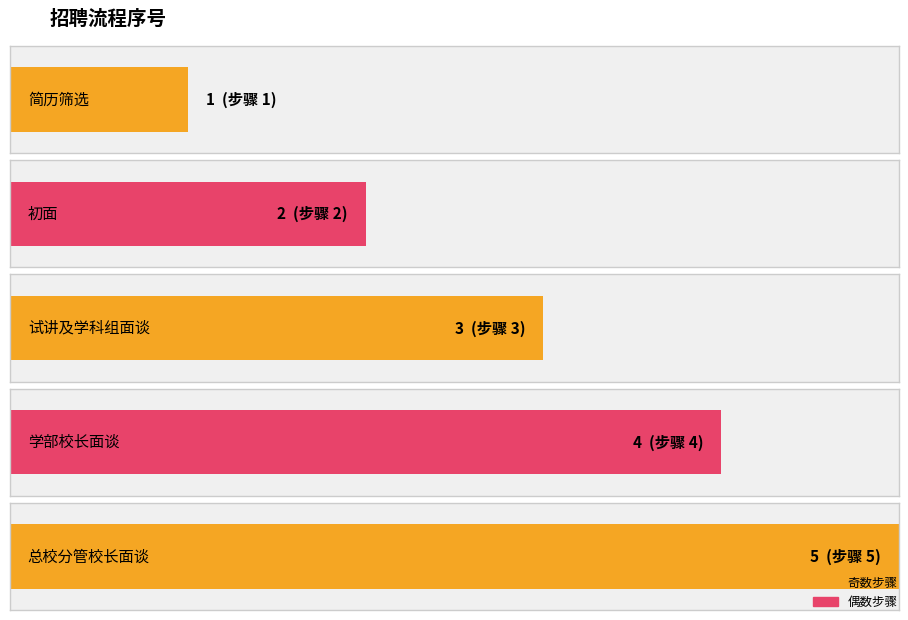

How many categories are shown in the chart?

5